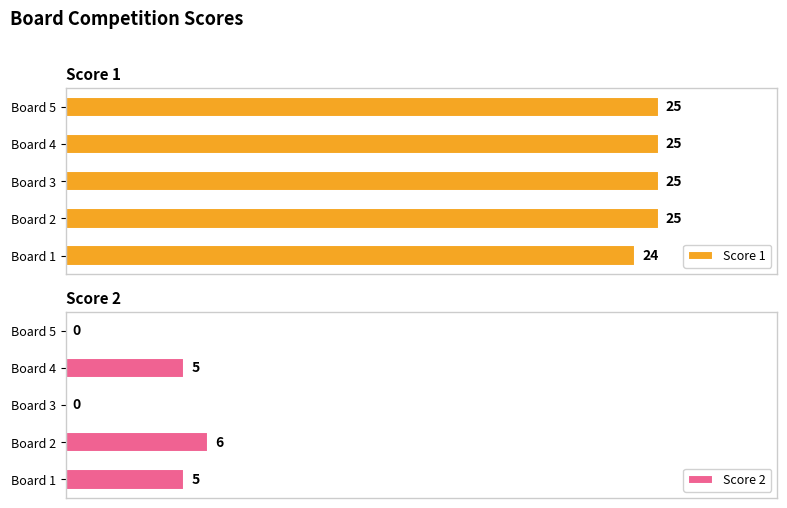

How many distinct data groups are displayed?

2